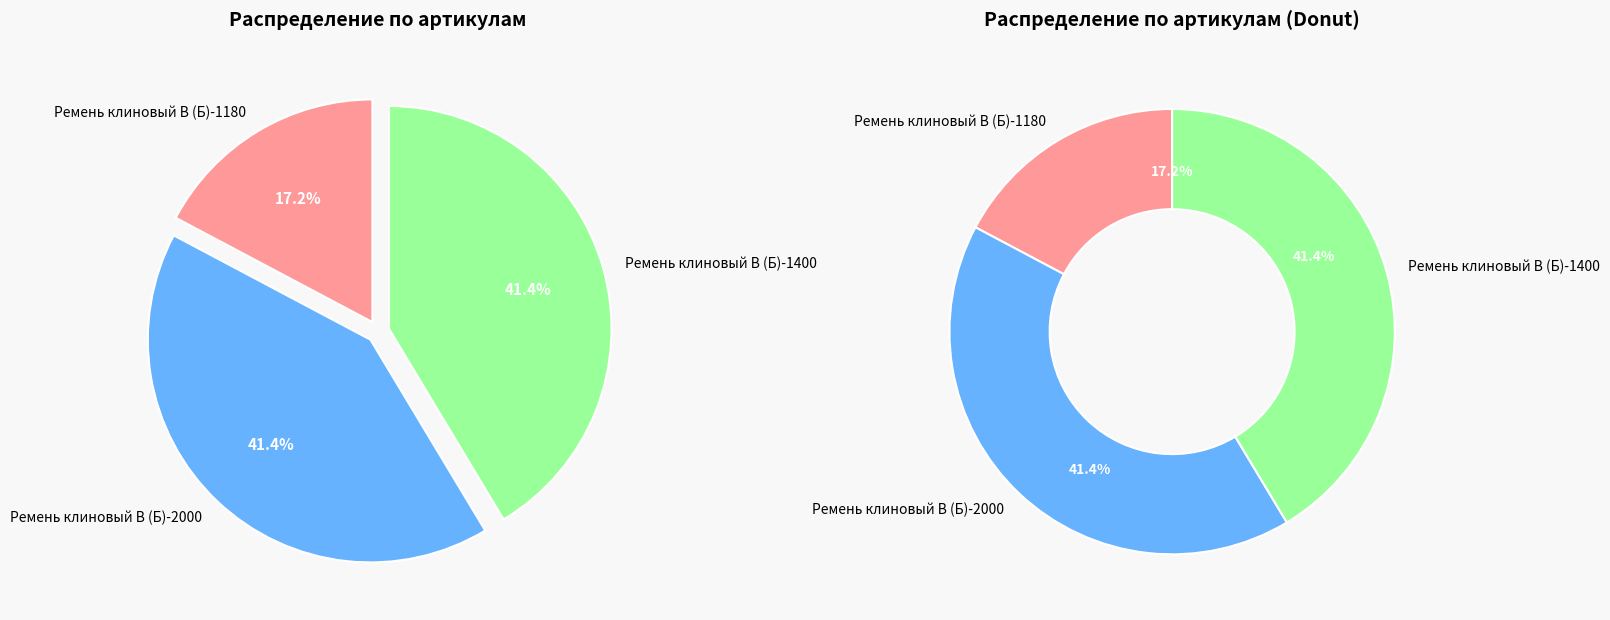

Approximately how many times larger is the value at Ремень клиновый В (Б)-1180 compared to Ремень клиновый В (Б)-2000?

0.4